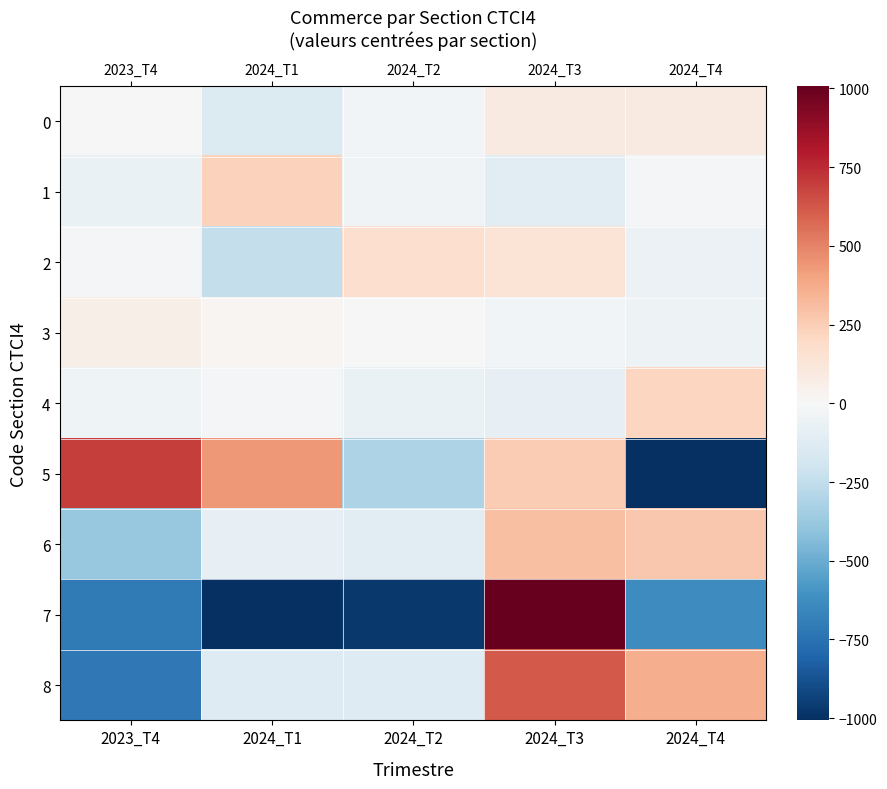

How many values in 0 are below zero?

3